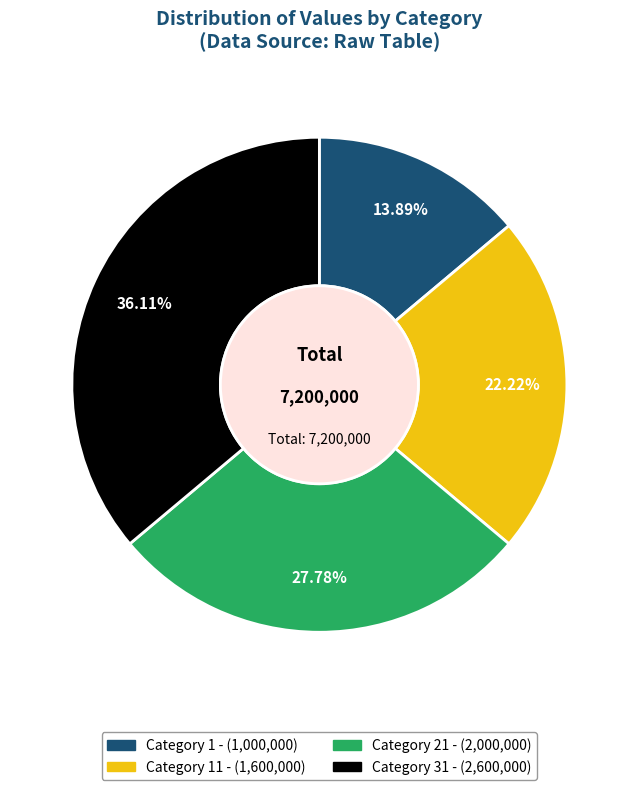

Is there any slice that represents more than half of the pie?

No